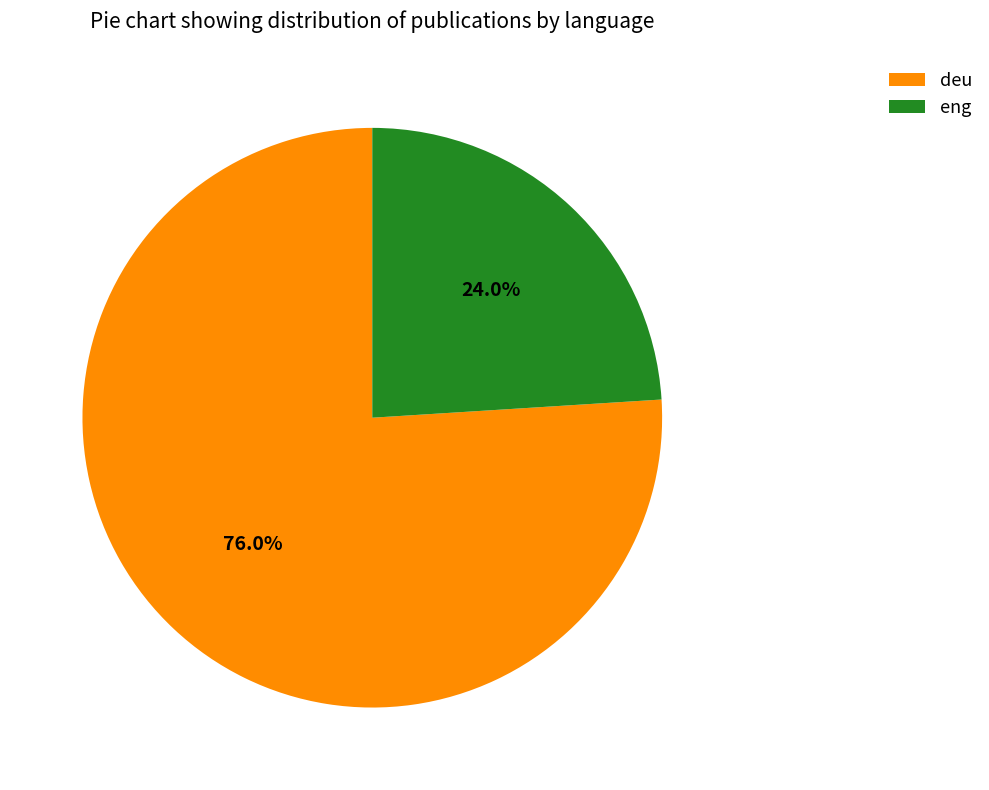

Does eng represent more than half of the total?

No